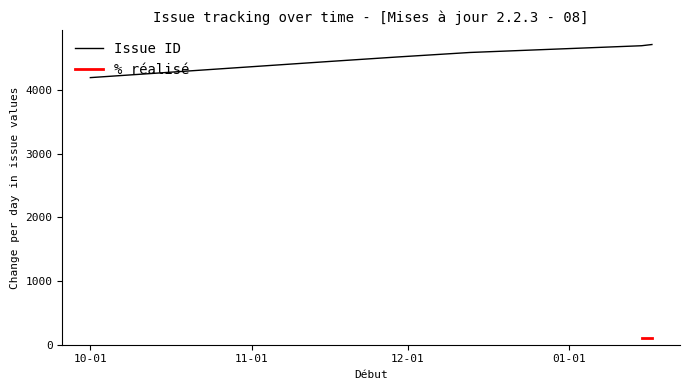

What is the spread (max minus min) of values at 16/11/2012?

4351